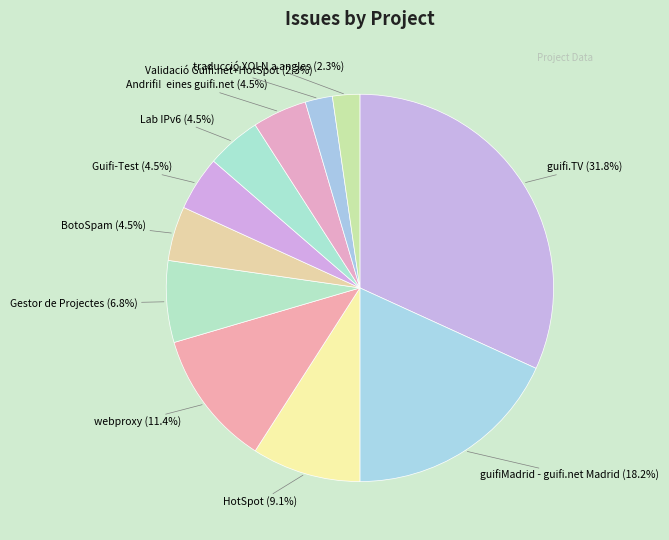

Count the number of slices in the pie.

11